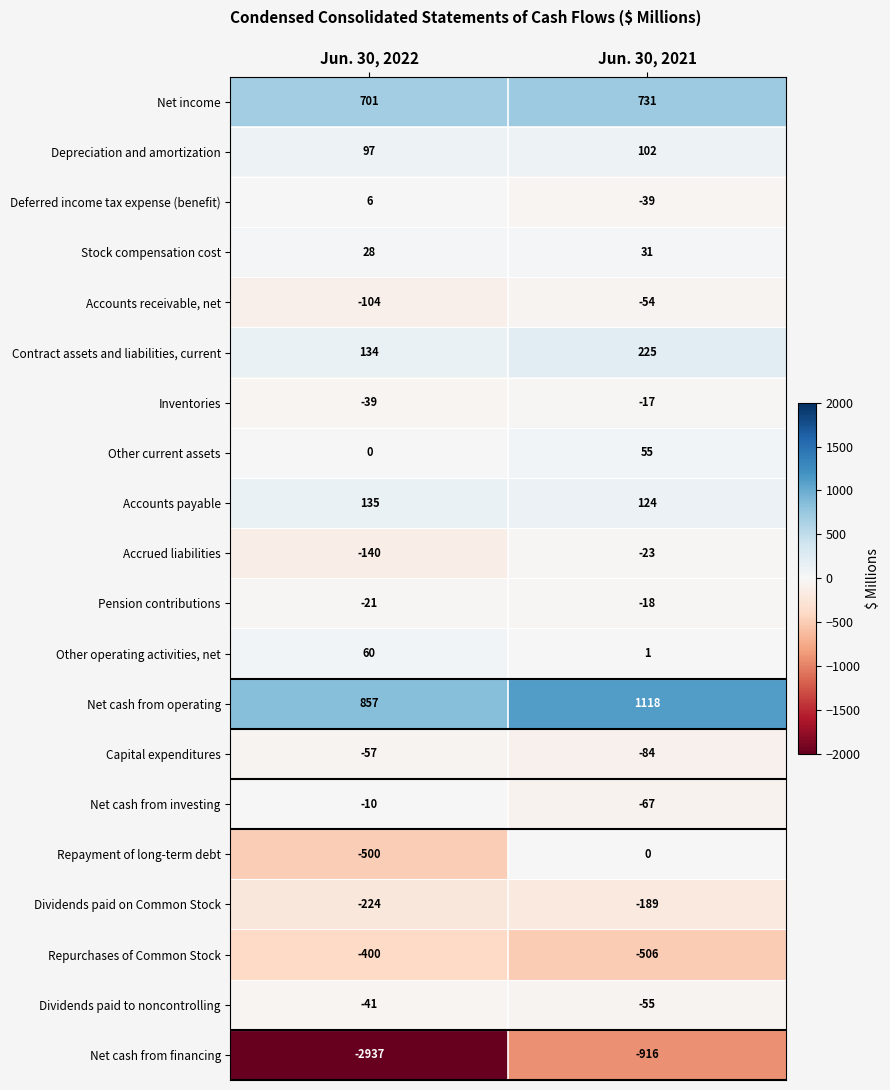

List the series in order of their peak value, lowest first.

Net cash from financing, Repurchases of Common Stock, Dividends paid on Common Stock, Capital expenditures, Accounts receivable, net, Dividends paid to noncontrolling, Accrued liabilities, Pension contributions, Inventories, Net cash from investing, Repayment of long-term debt, Deferred income tax expense (benefit), Stock compensation cost, Other current assets, Other operating activities, net, Depreciation and amortization, Accounts payable, Contract assets and liabilities, current, Net income, Net cash from operating